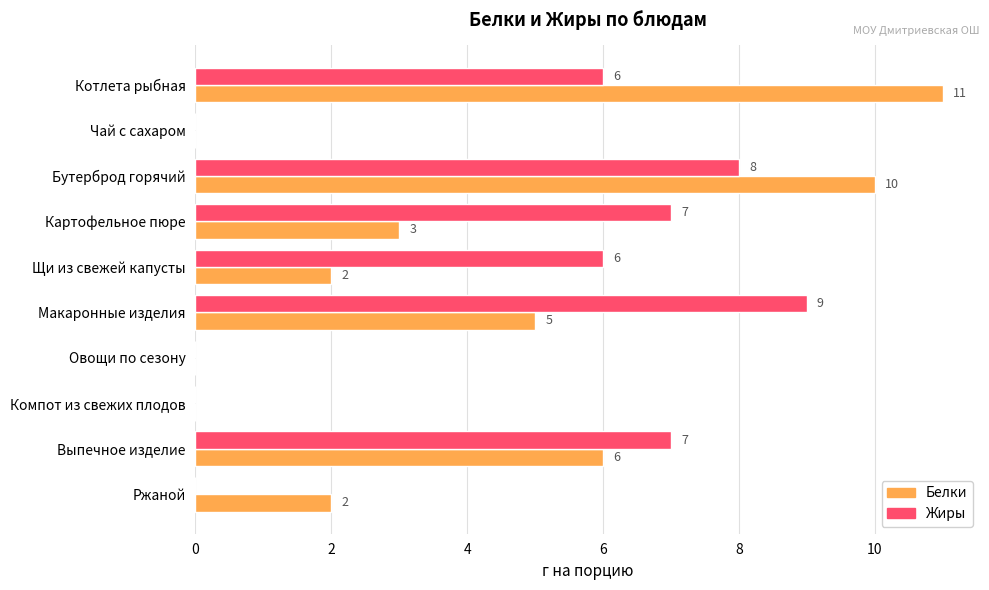

Which series has the widest spread of values?

Белки